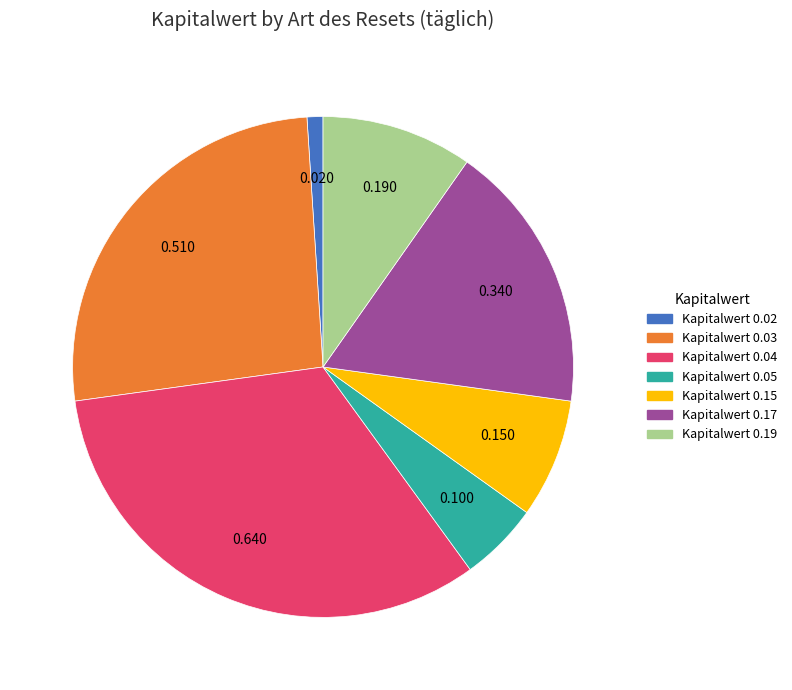

Does any single category account for the majority?

No